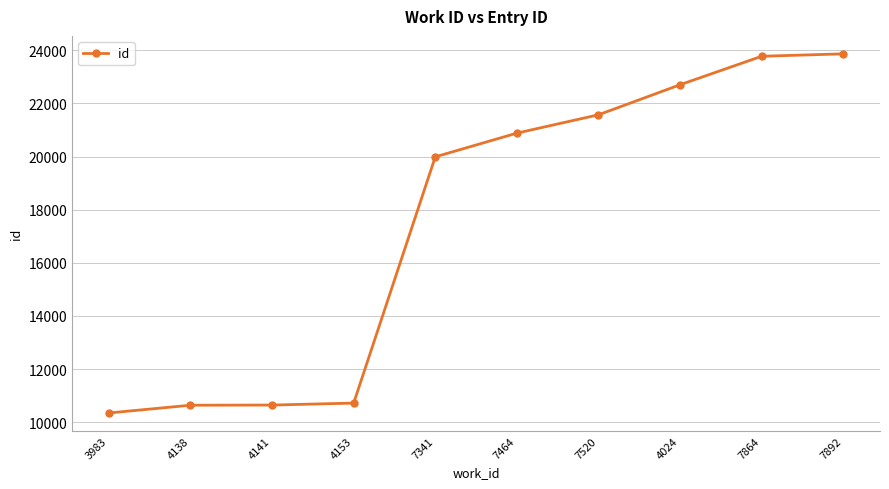

What is the ratio of the value at 4153 to the value at 7464?

0.5